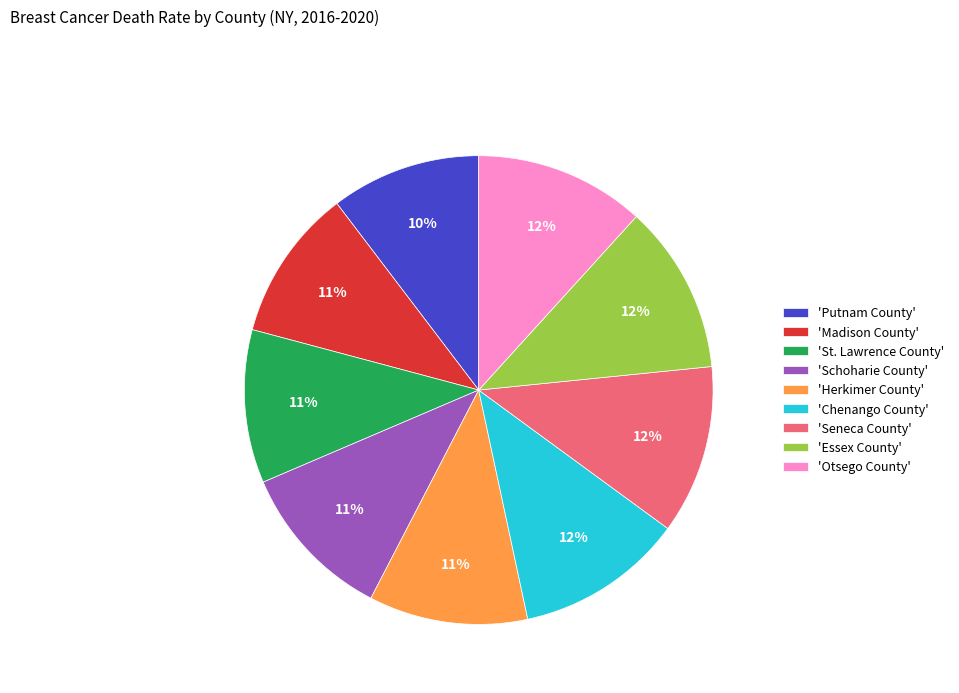

The 'Schoharie County' slice represents 6% of the pie. True or false?

False